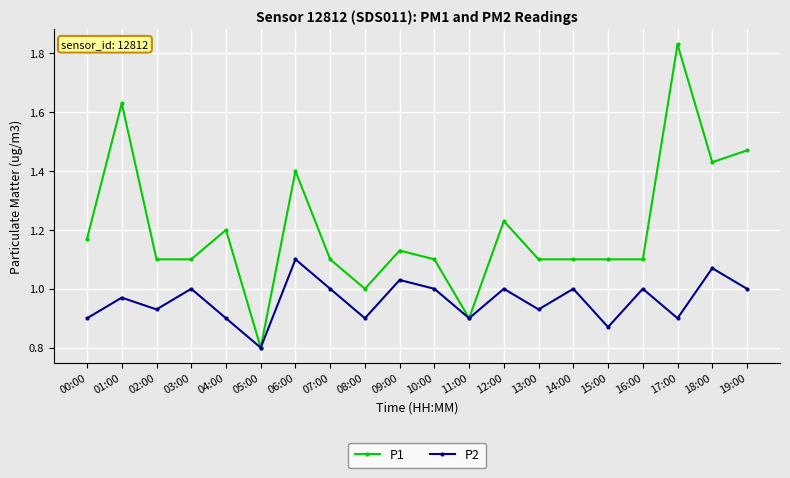

At which category is the sum across all series the highest?

17:00